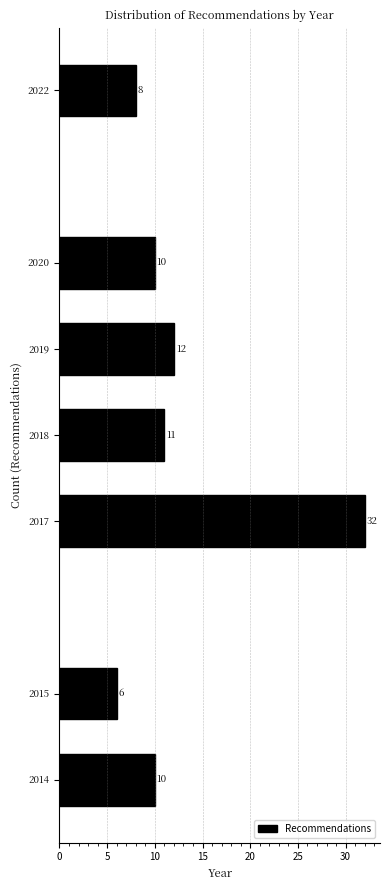

Reading bottom to top, extract all data points from this chart.

2014=10	2015=6	2017=32	2018=11	2019=12	2020=10	2022=8